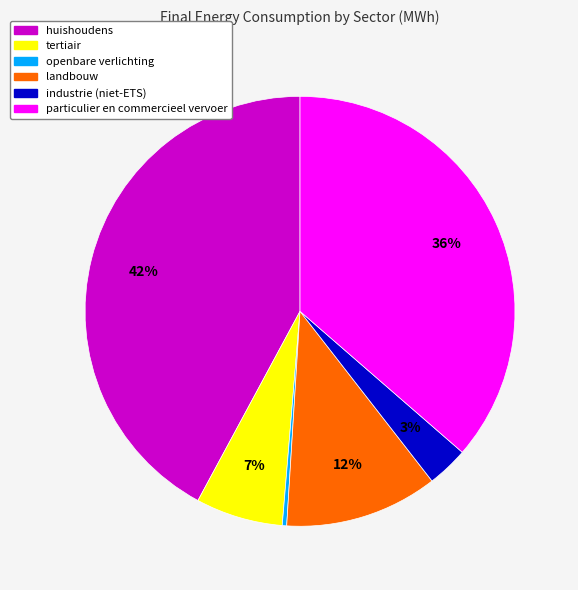

To the nearest percent, what is the combined percentage of openbare verlichting and landbouw?

12%